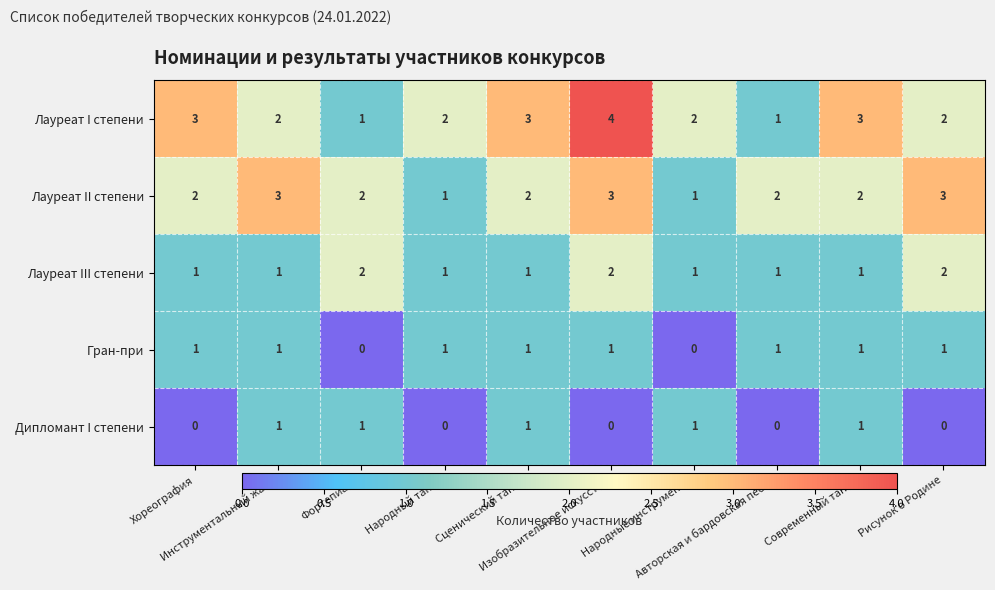

Count the Лауреат III степени values in the range 1 to 2.

10